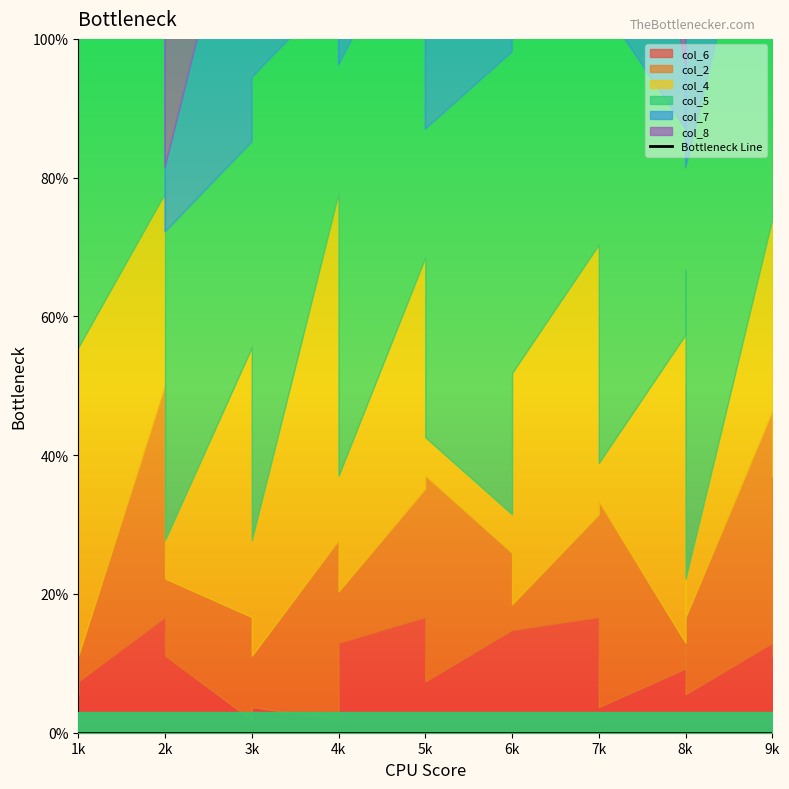

After their last crossing, which series has the higher values: col_4 or col_2?

col_2